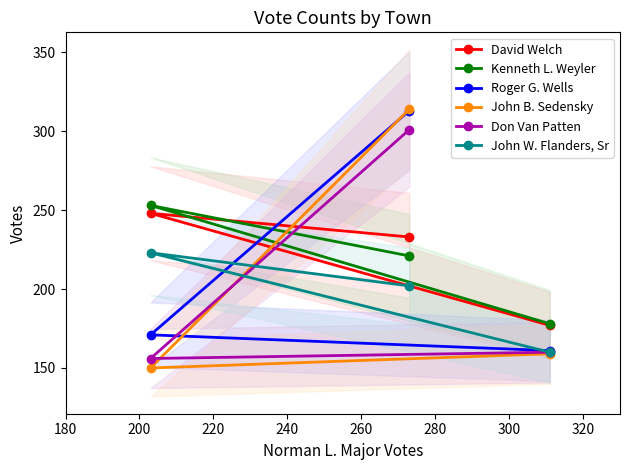

What is the value of the Roger G. Wells point at the 3rd from the left?

161